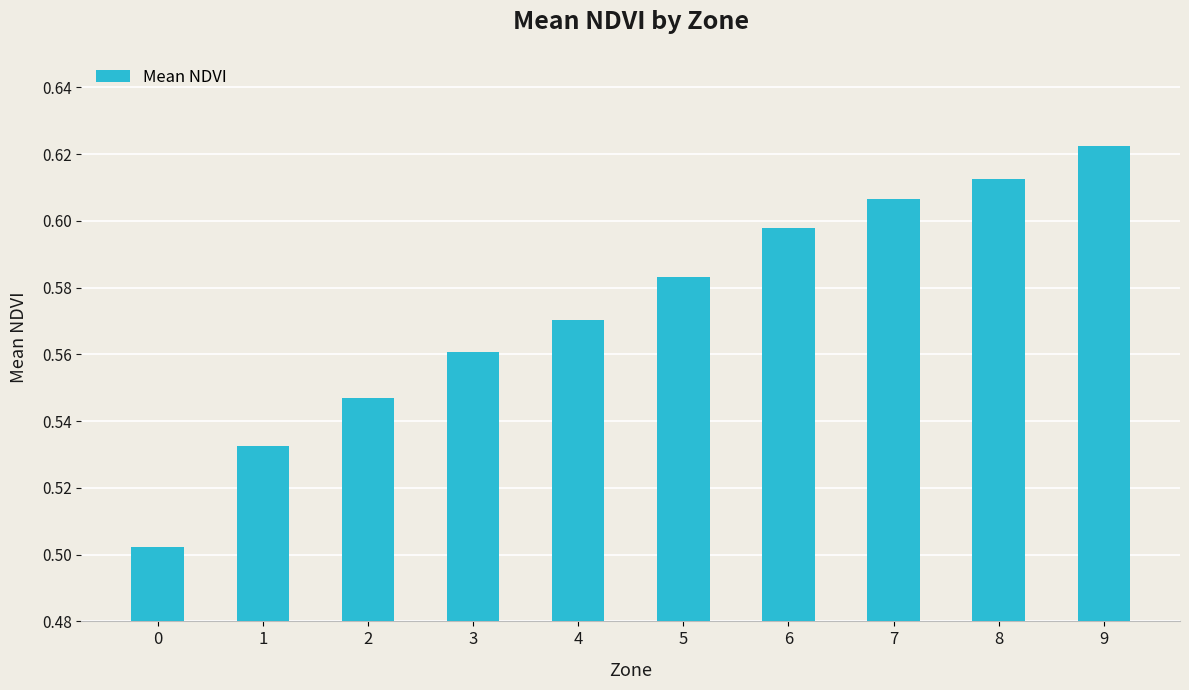

Between 8 and 0, which is larger?

8